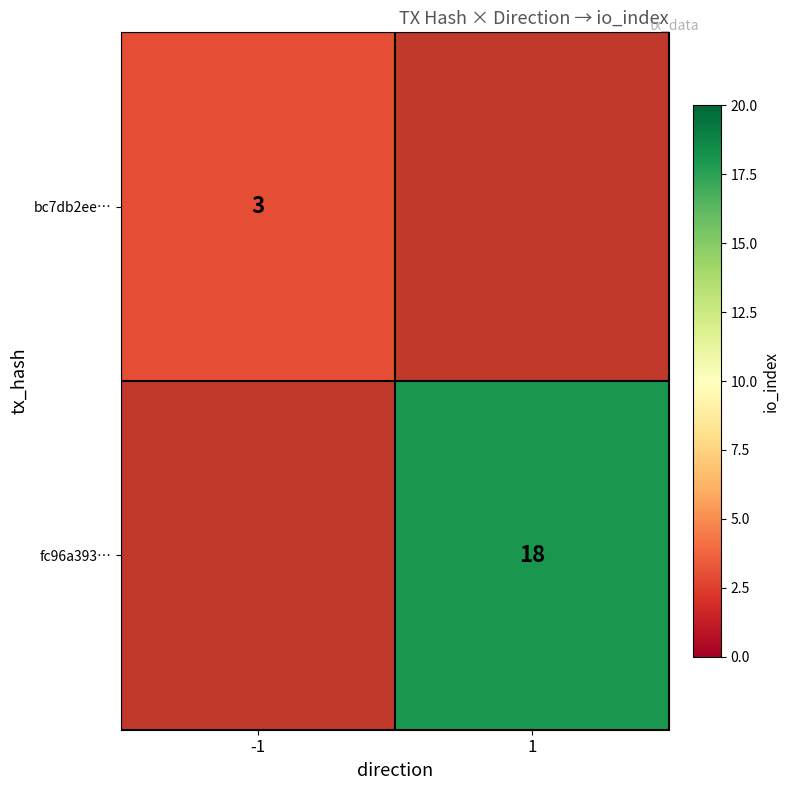

True or false: fc96a393… has a value of 25 at 1.

False